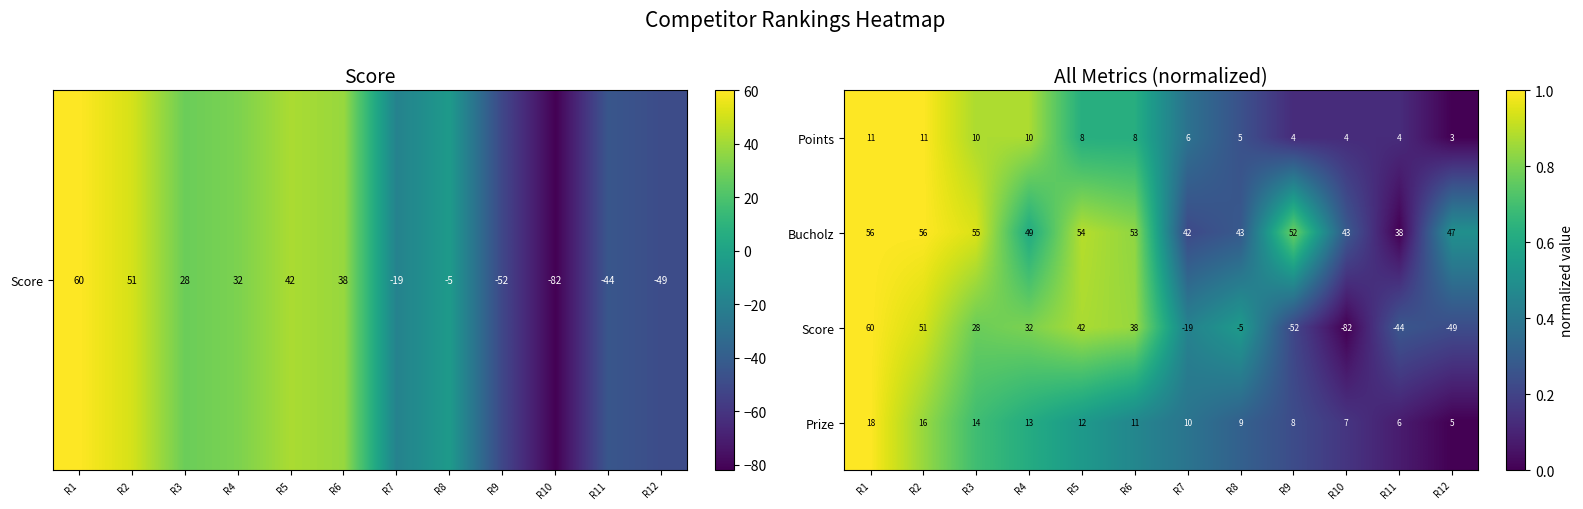

How many Points values are between 4 and 10?

9